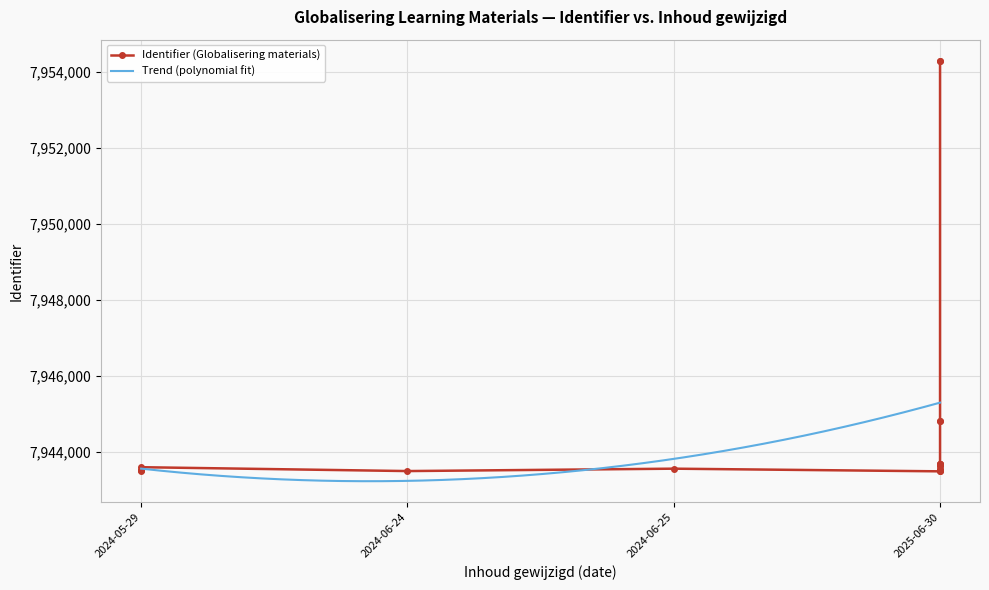

What is the minimum value for Trend (polynomial fit)?

7943219.8